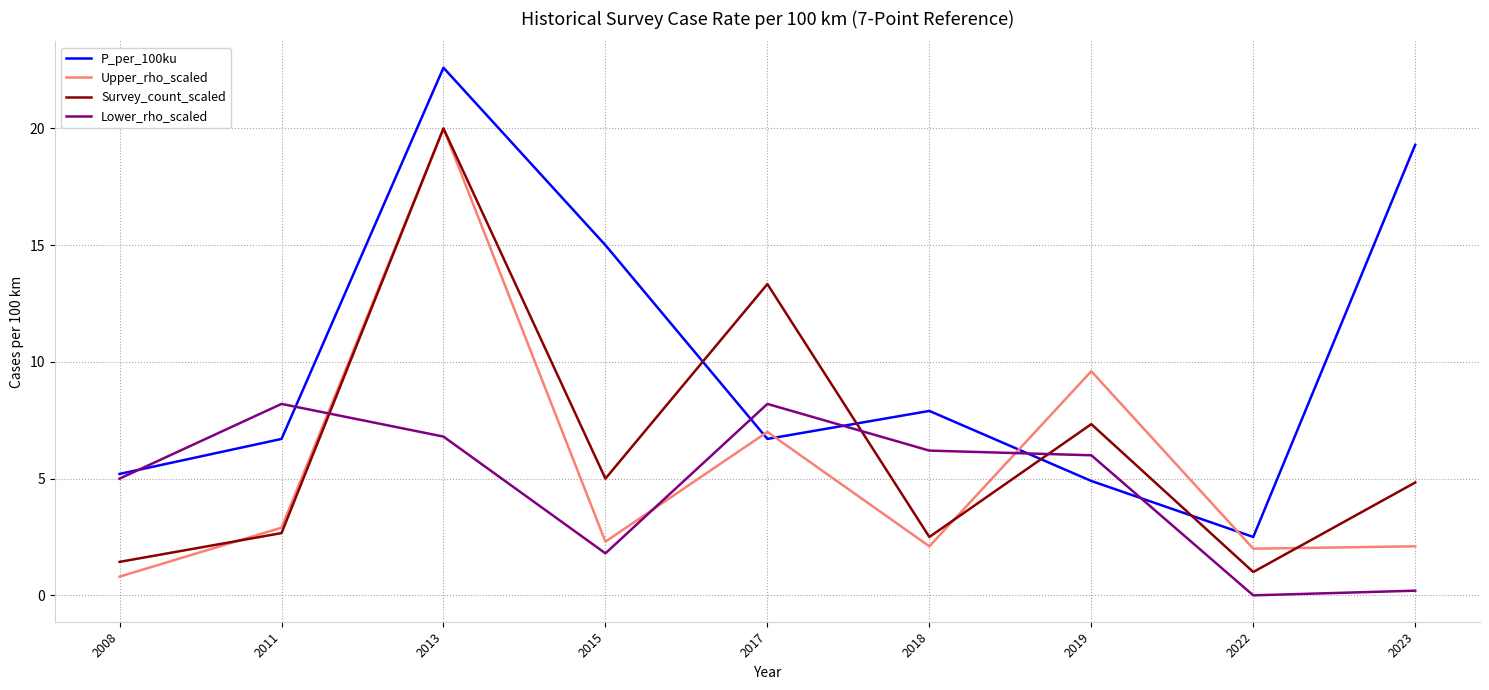

Where is Lower_rho_scaled nearest to the value 4?

2008